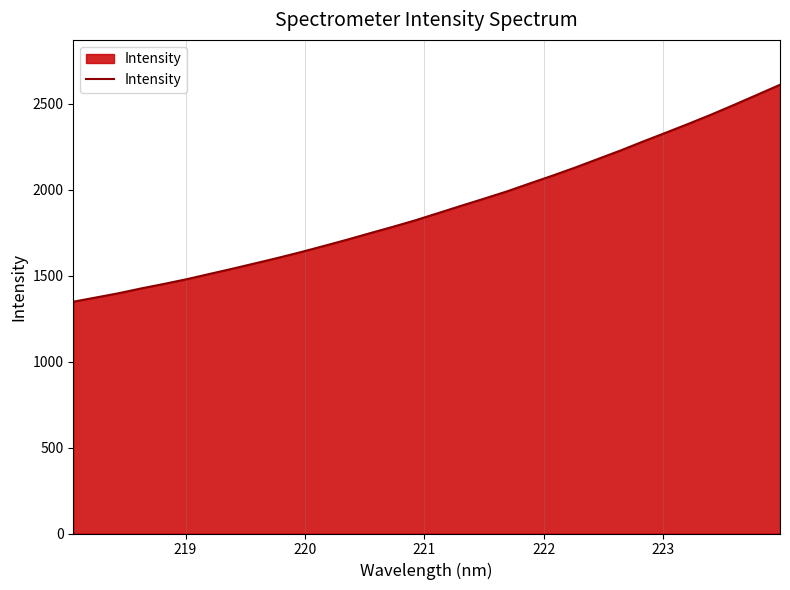

What is the maximum value shown in the chart?

2608.9